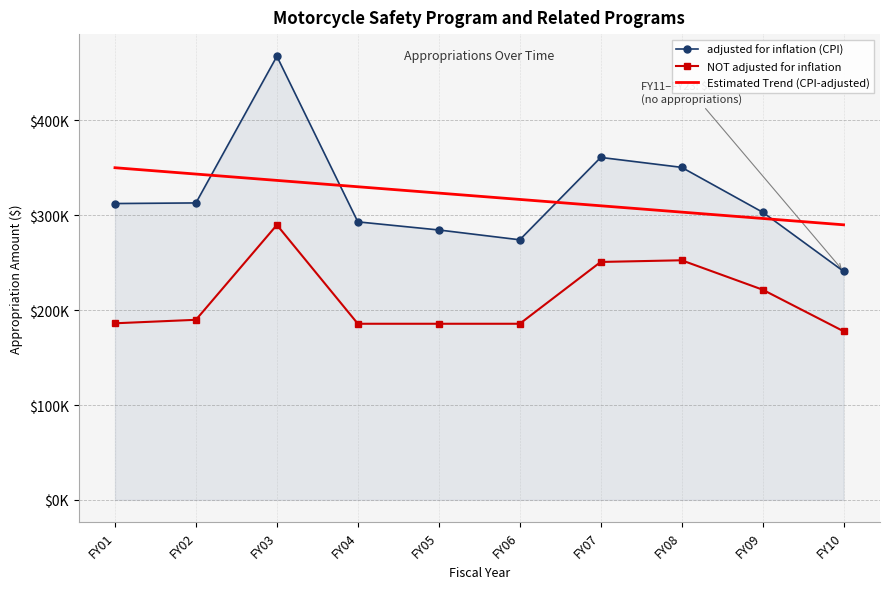

What are all the series names shown in the legend?

adjusted for inflation (CPI), NOT adjusted for inflation, Estimated Trend (CPI-adjusted)